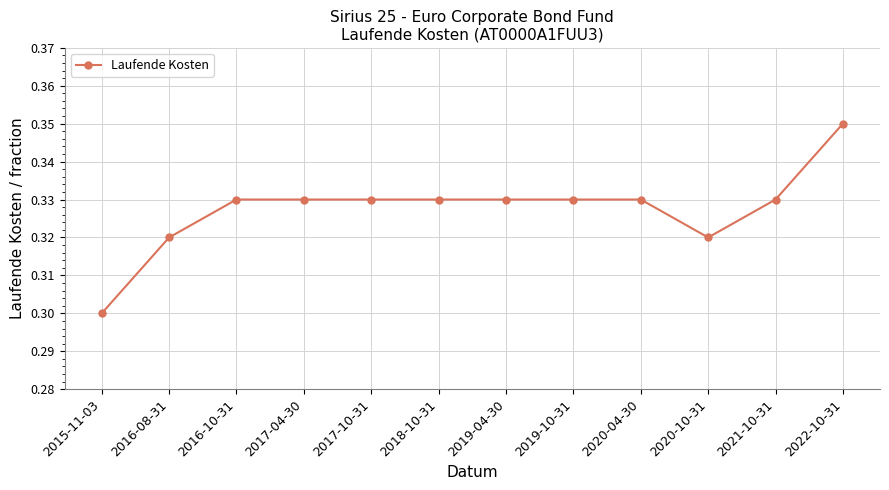

Which label corresponds to the smallest value in the chart?

2015-11-03